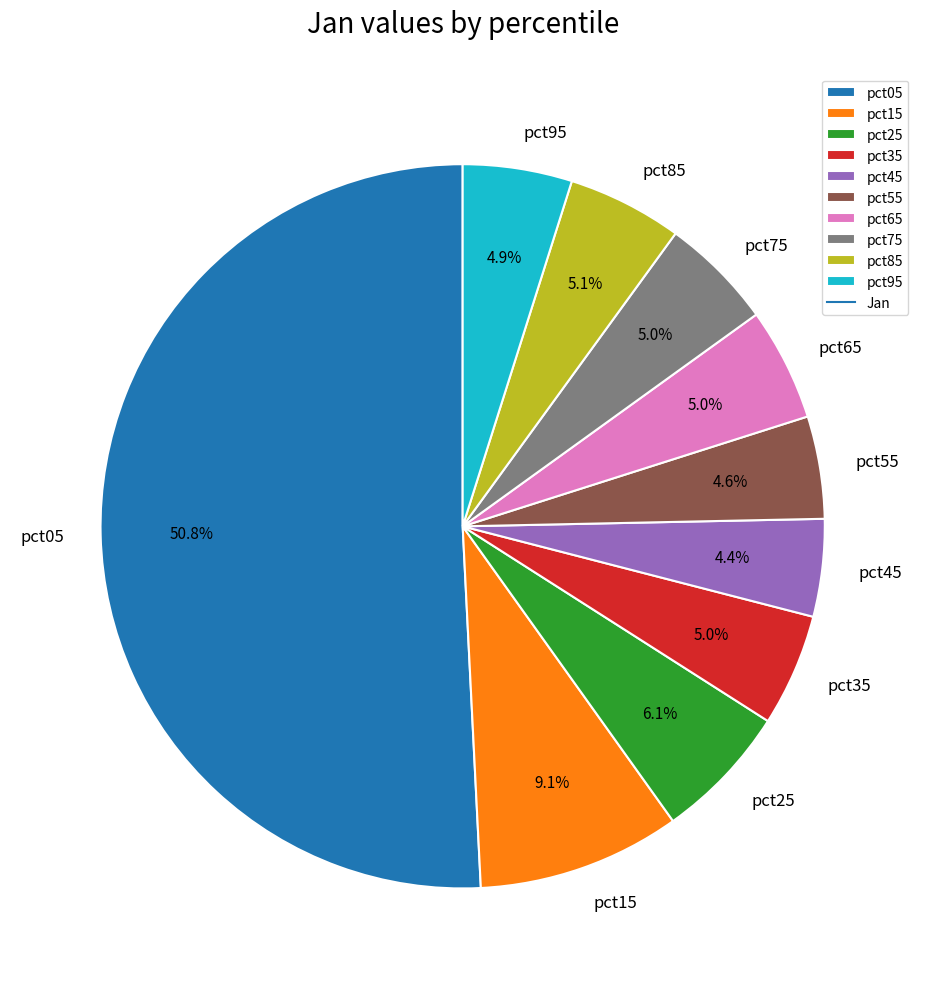

What is the largest slice in the pie chart?

pct05